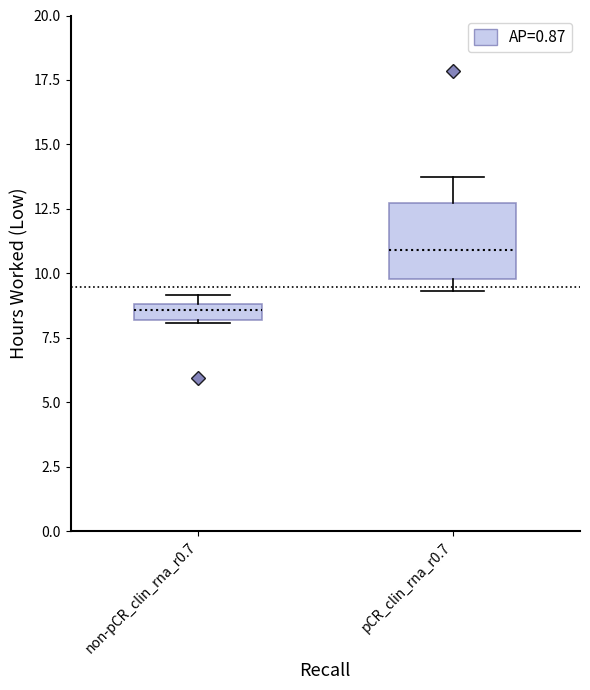

Which box's median line is the lowest?

non-pCR_clin_rna_r0.7